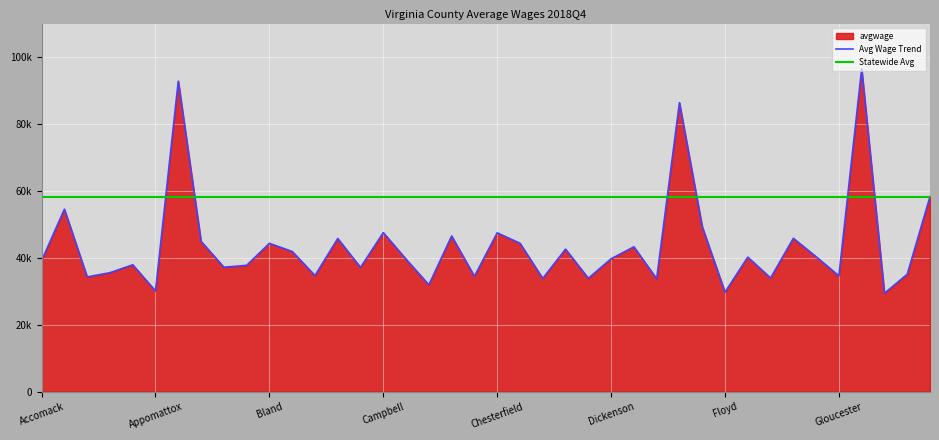

Reading right to left, transcribe all the data shown in this chart.

Statewide=58291.4	Greene=35075.8	Grayson=29401.6	Goochland=96469.7	Gloucester=34596.0	Giles=40310.0	Frederick=45819.0	Franklin=33951.3	Fluvanna=40197.9	Floyd=29716.6	Fauquier=49296.2	Fairfax=86356.9	Essex=33724.0	Dinwiddie=43282.1	Dickenson=39697.4	Cumberland=33871.4	Culpeper=42591.5	Craig=33830.2	Clarke=44338.7	Chesterfield=47454.6	Charlotte=34462.3	Charles City=46515.7	Carroll=31908.3	Caroline=39563.7	Campbell=47514.9	Buckingham=37112.7	Buchanan=45760.8	Brunswick=34682.9	Botetourt=41886.6	Bland=44321.0	Bedford=37733.8	Bath=37193.9	Augusta=44903.2	Arlington=92794.0	Appomattox=30083.3	Amherst=37909.3	Amelia=35548.3	Alleghany=34284.2	Albemarle=54516.5	Accomack=39162.7